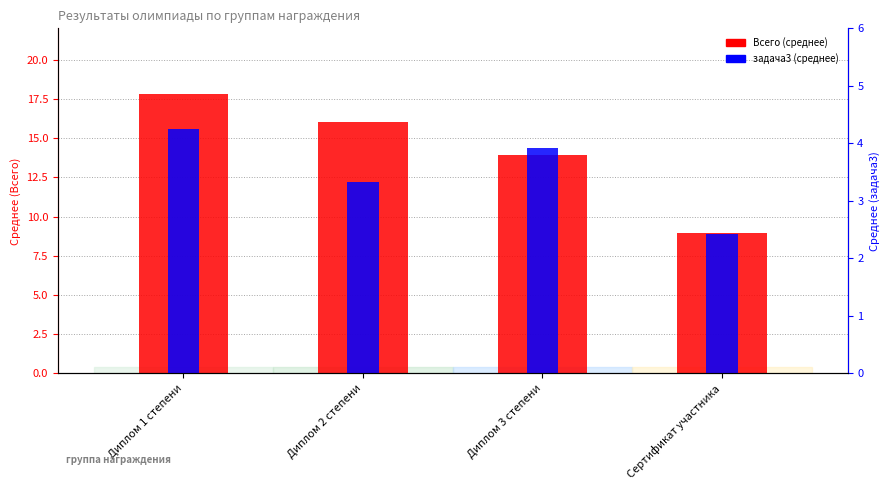

What is the label of the 3rd bar from the left?

Диплом 3 степени